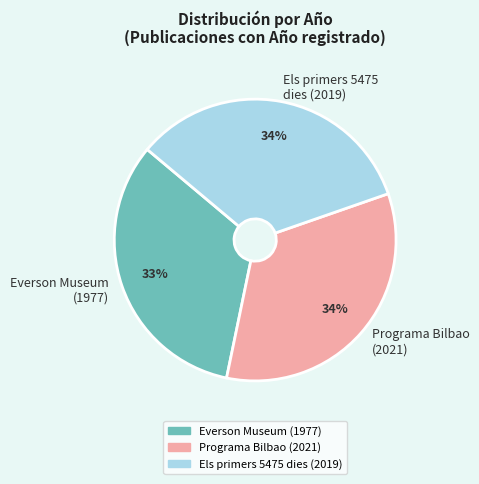

To the nearest percent, what percentage of the pie is Programa Bilbao (2021)?

34%